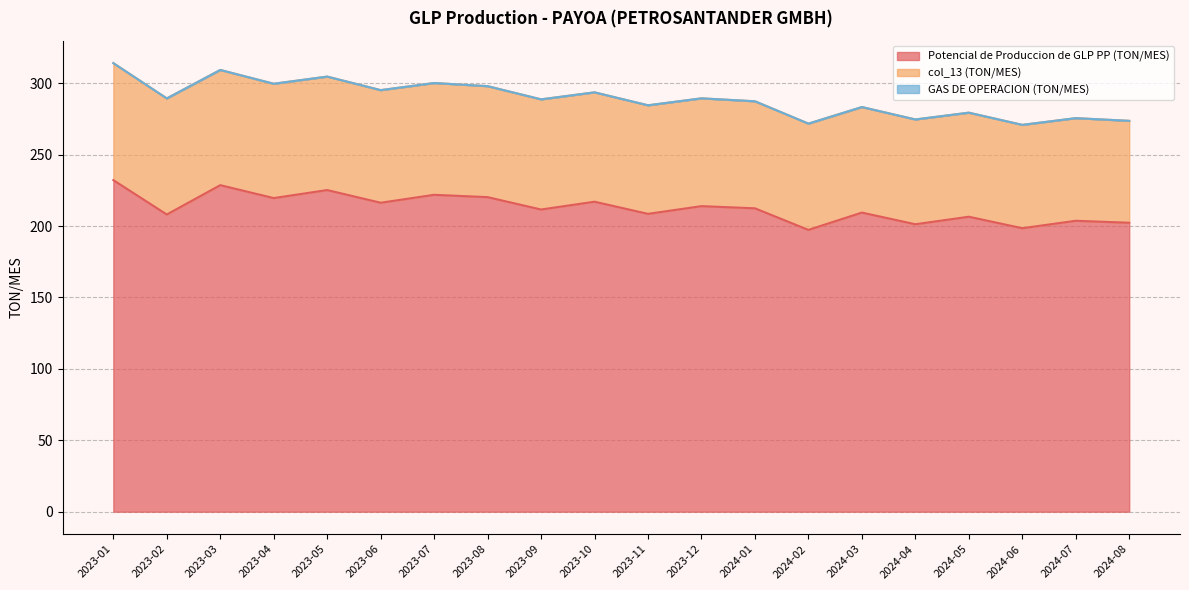

Rank the series by their average value, from lowest to highest.

GAS DE OPERACION (TON/MES), col_13 (TON/MES), Potencial de Produccion de GLP PP (TON/MES)